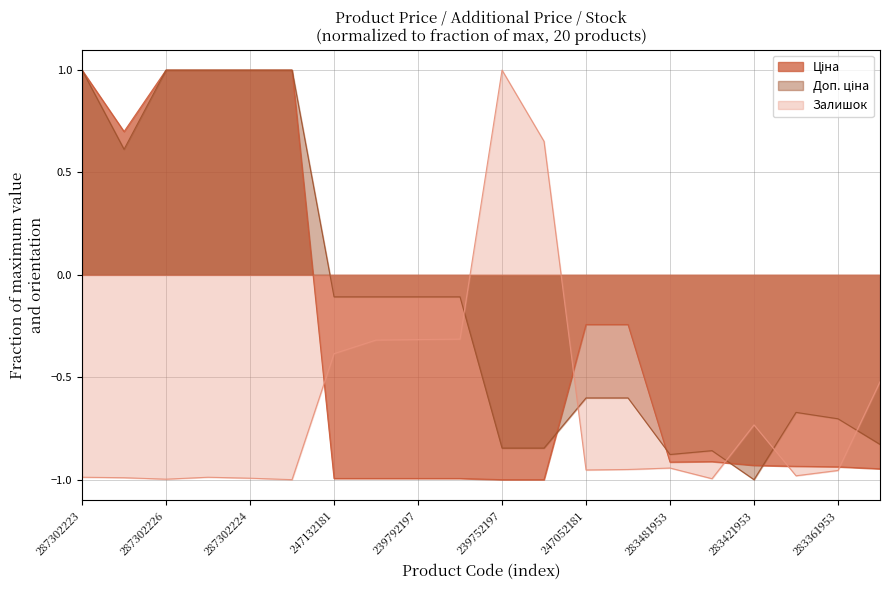

True or false: Залишок has a value of -1.3 at 287302225.

False